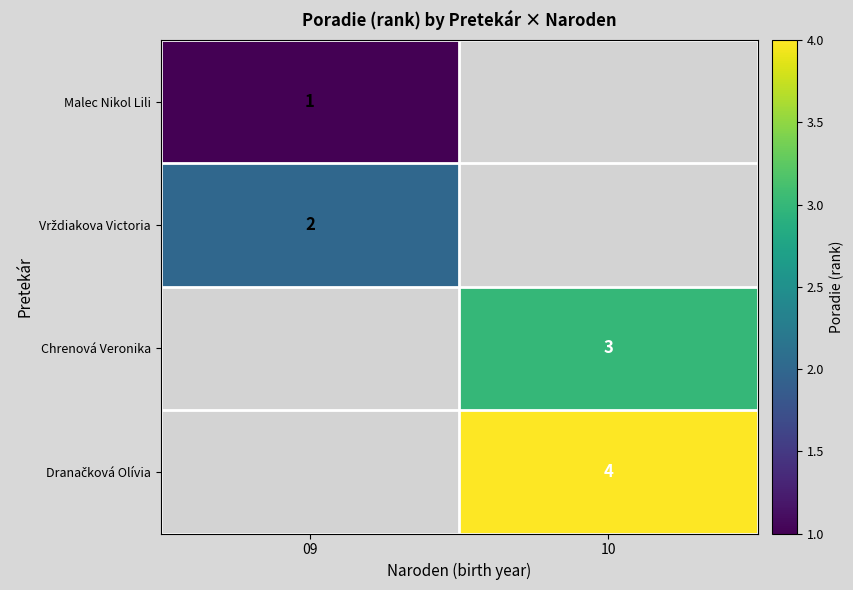

Is it true that Chrenová Veronika equals 4 at 10?

False